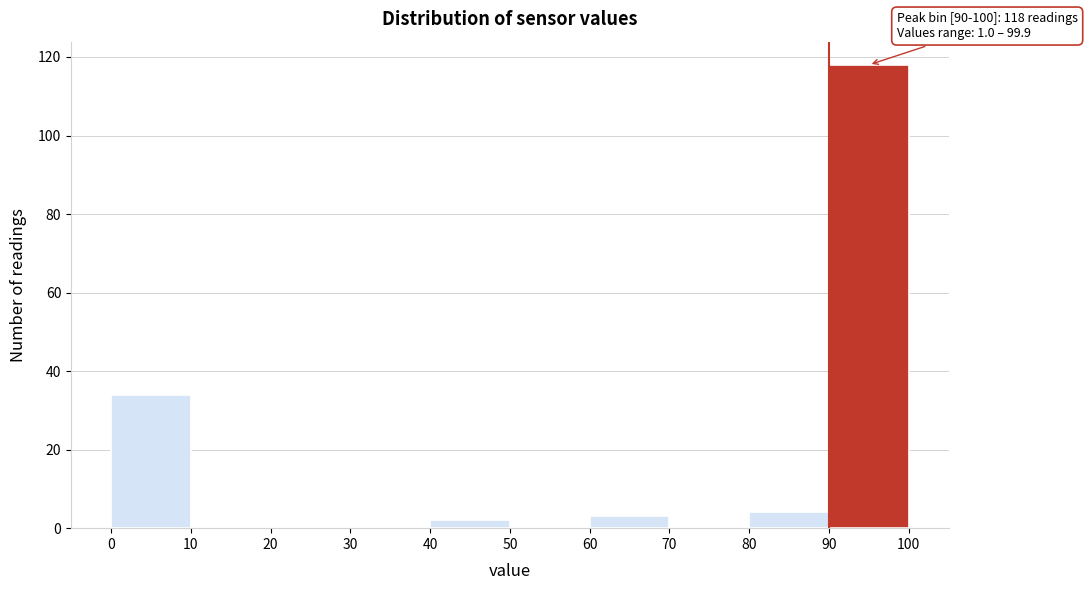

Over which range of the x-axis is the bar tallest?

90 to 100